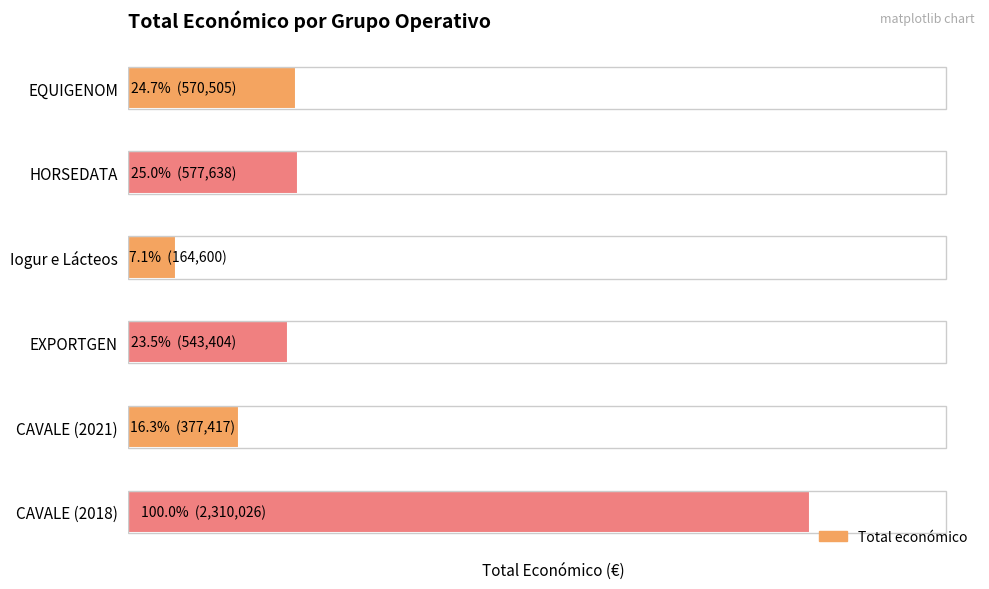

The value at EXPORTGEN is 223779. True or false?

False